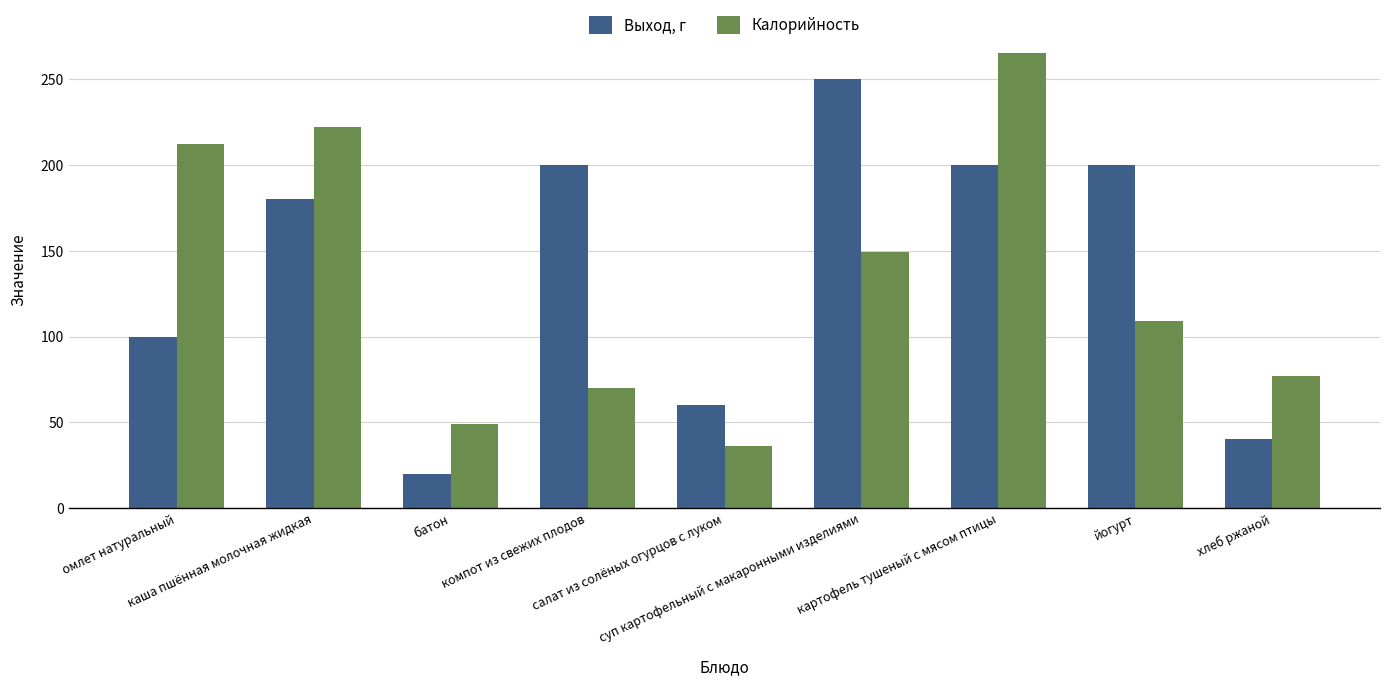

The value of Калорийность at омлет натуральный is 212. True or false?

True